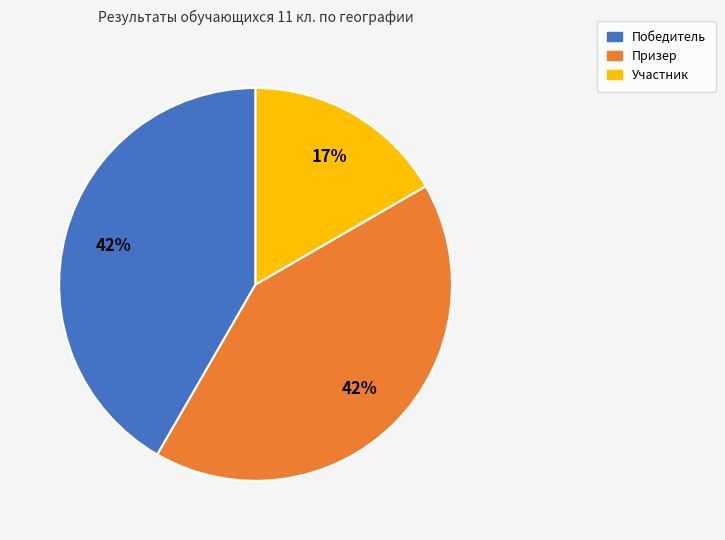

Does Участник account for over 50% of the chart?

No